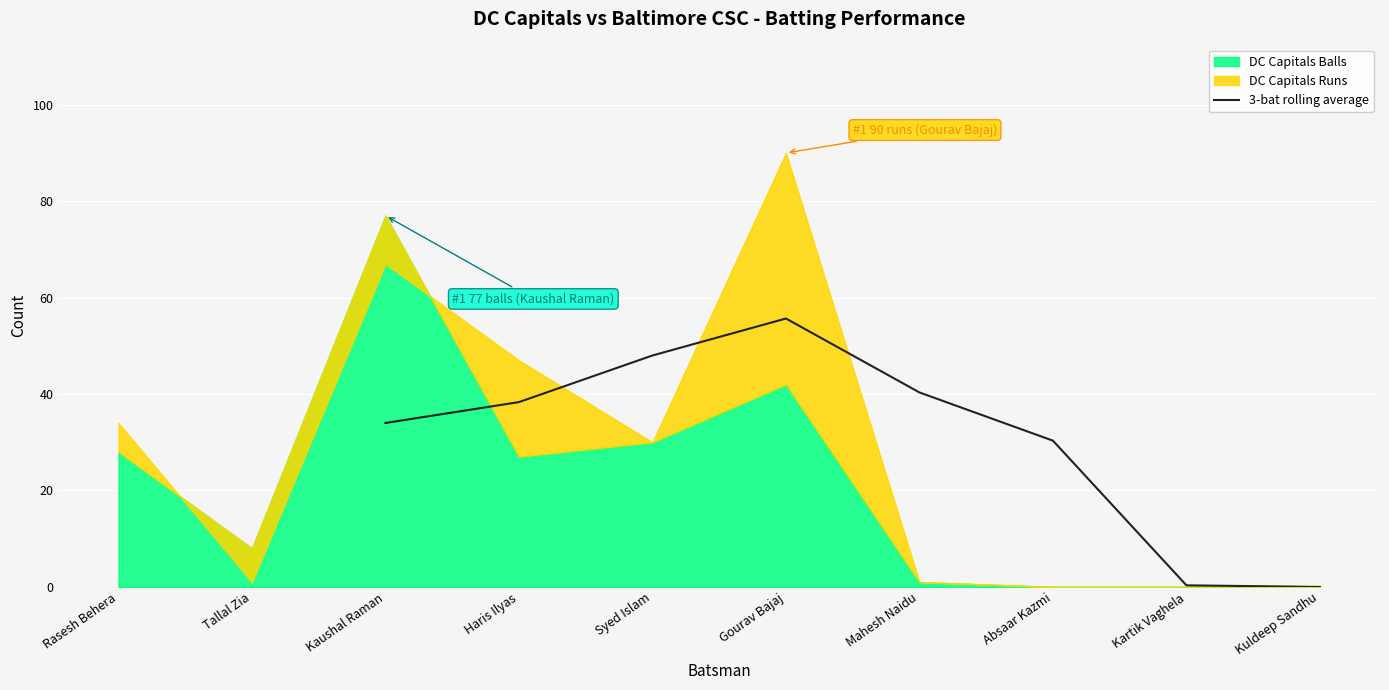

Where is 3-bat rolling average nearest to the value 27?

Absaar Kazmi